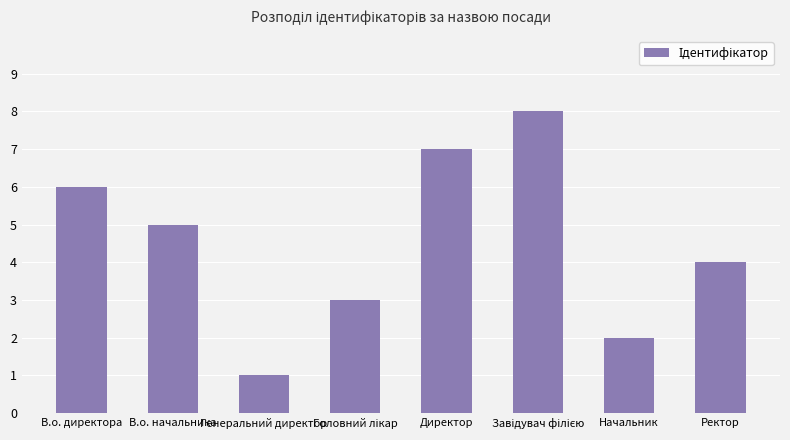

Which label corresponds to the smallest value in the chart?

Генеральний директор